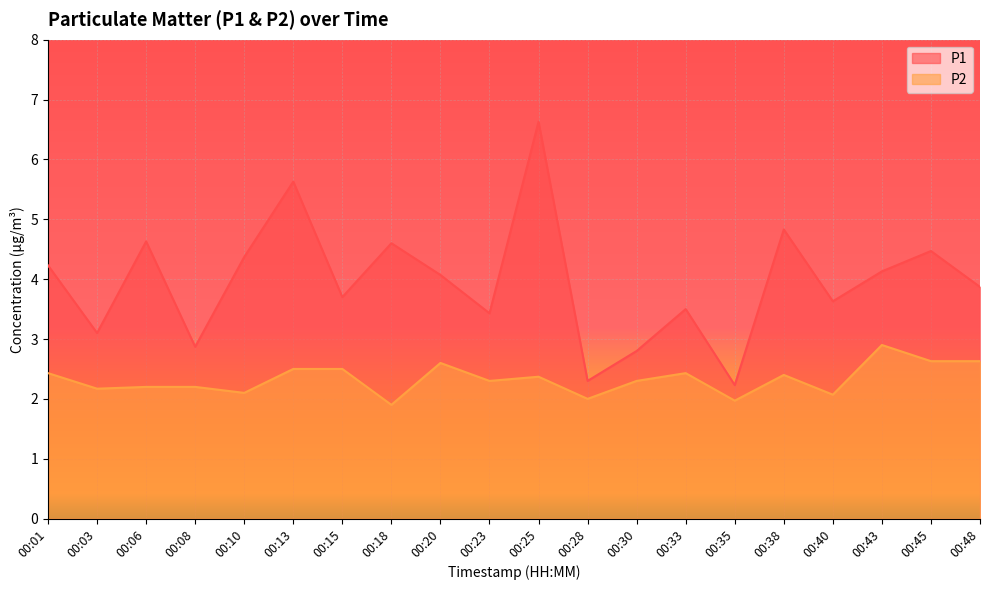

Where does the P1 series first go above 4?

00:01